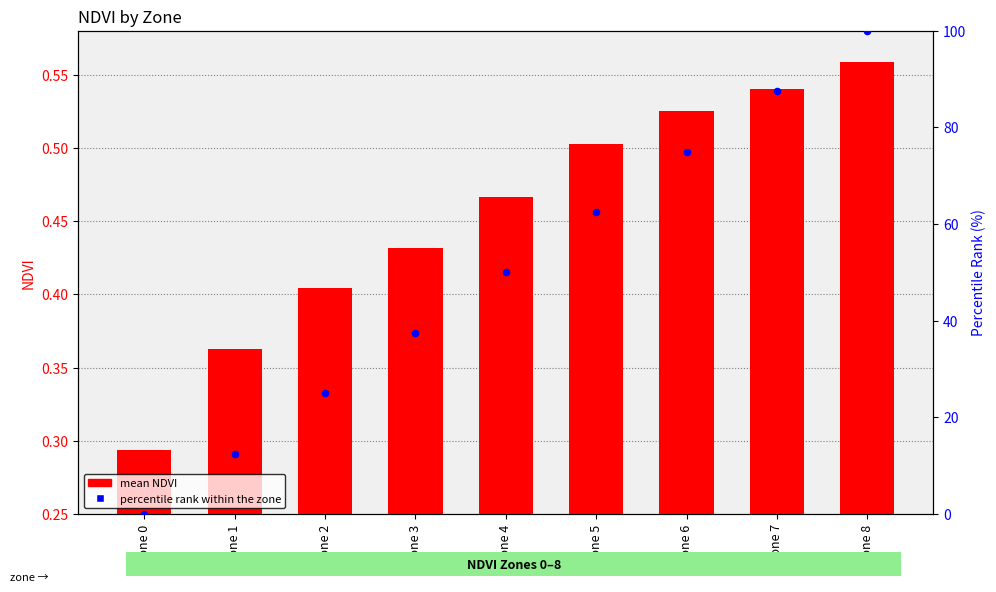

Which series reaches the minimum Y coordinate?

percentile rank within the zone